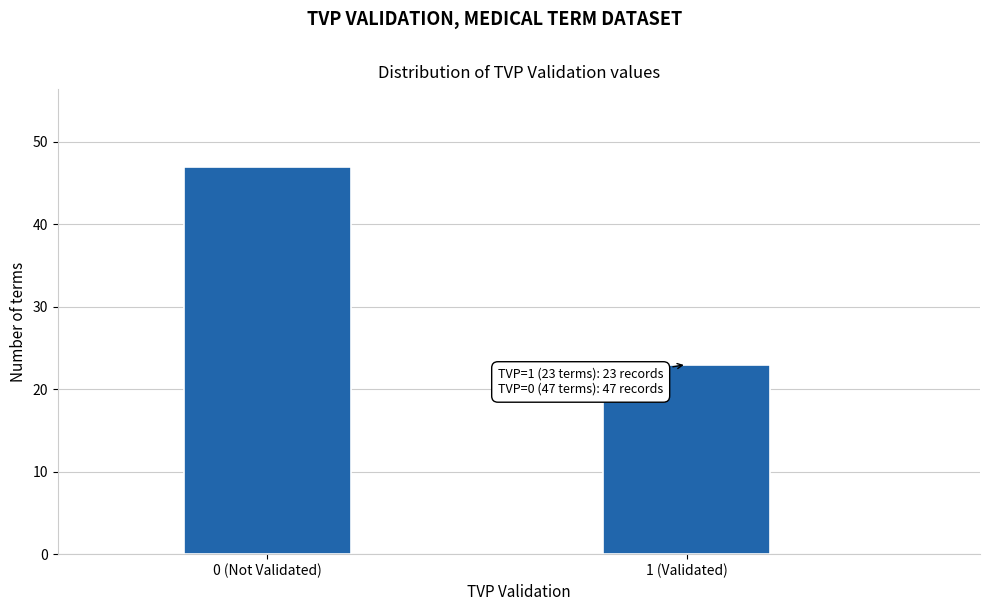

Reading left to right, list all the values displayed in this chart.

0 (Not Validated)=47	1 (Validated)=23